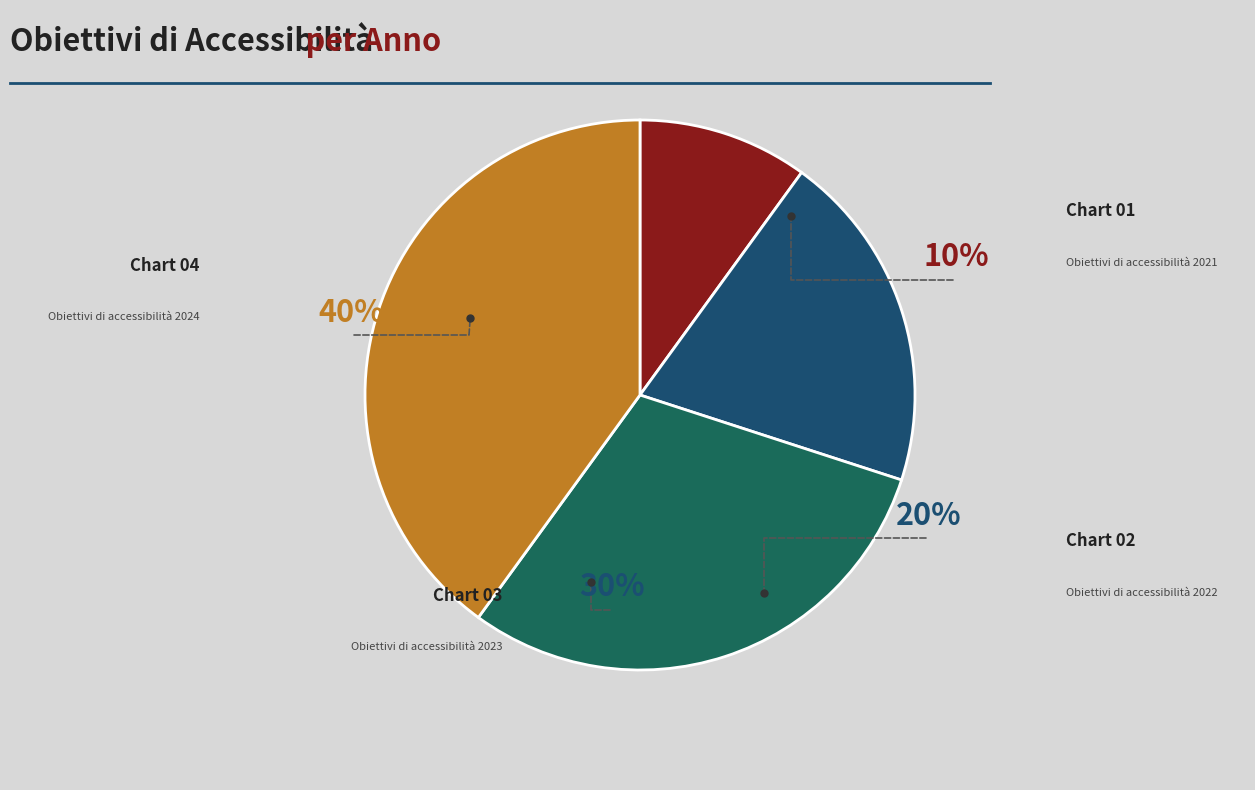

True or false: Obiettivi di accessibilità 2022 accounts for 12% of the total.

False